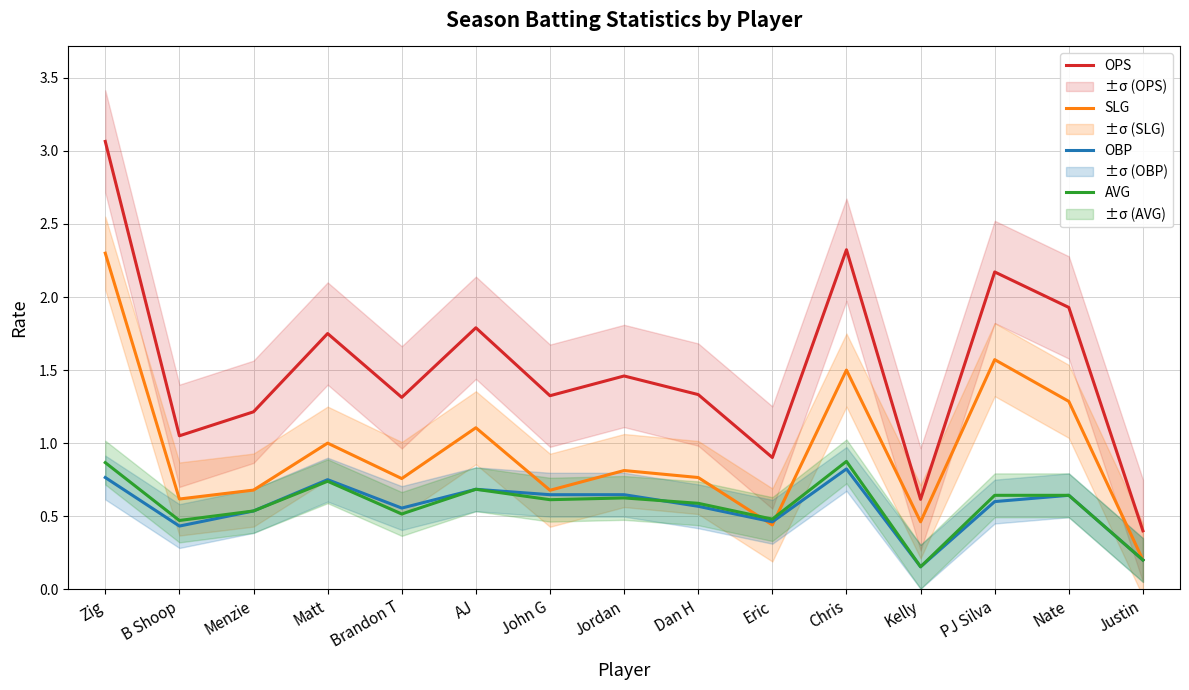

Where is SLG nearest to the value 1?

Matt